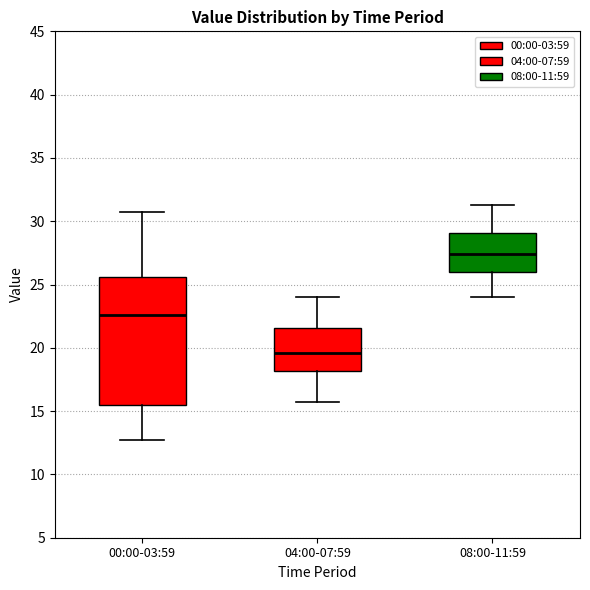

Which box has the highest median line?

08:00-11:59